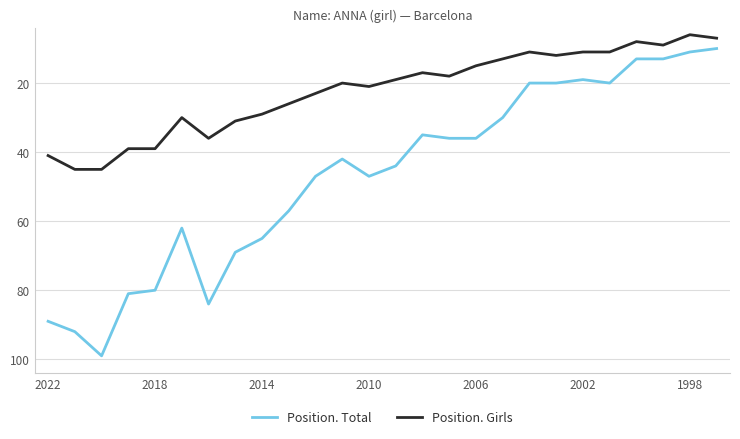

How many lines are shown in the chart?

2